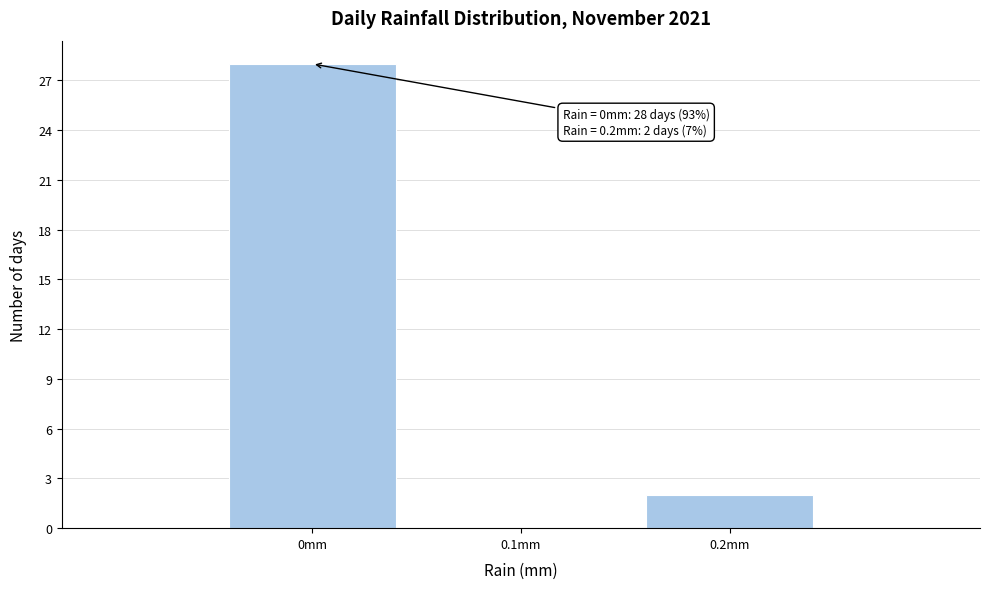

Which range on the x-axis has the tallest bar?

-0.05 to 0.05